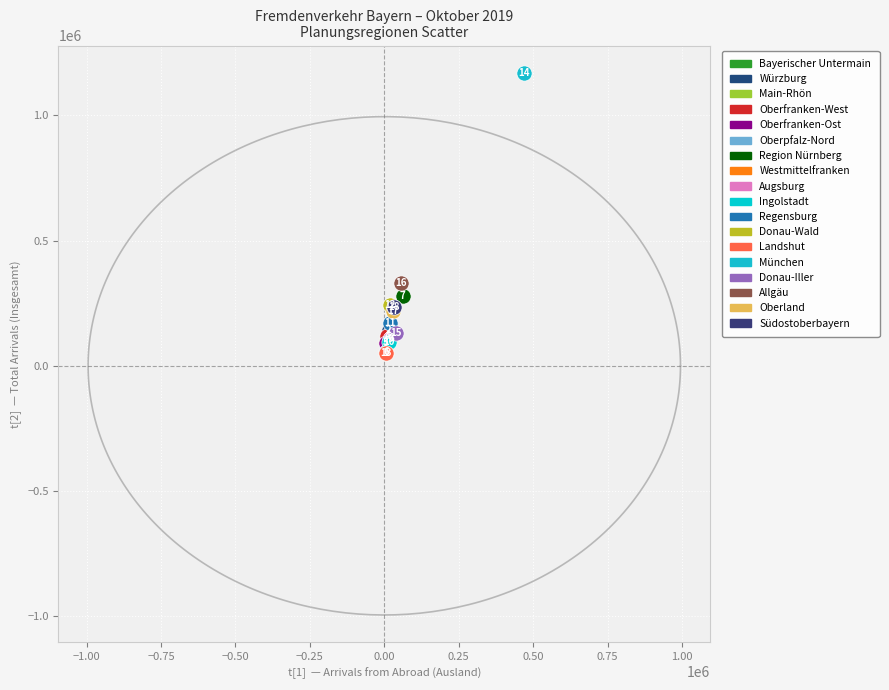

Which series reaches the minimum Y coordinate?

Landshut